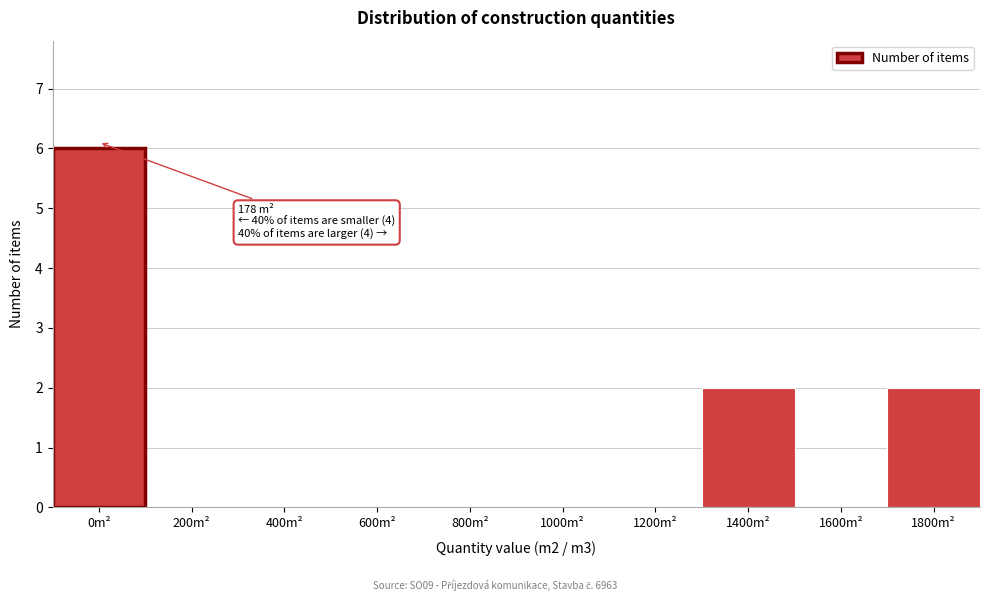

Reading left to right, what are all the values shown in this chart?

0m²=6	200m²=0	400m²=0	600m²=0	800m²=0	1000m²=0	1200m²=0	1400m²=2	1600m²=0	1800m²=2